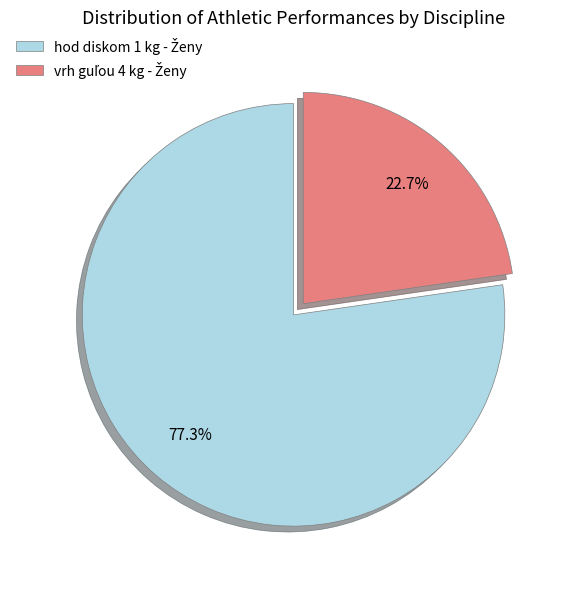

Is there a majority slice in this chart?

Yes